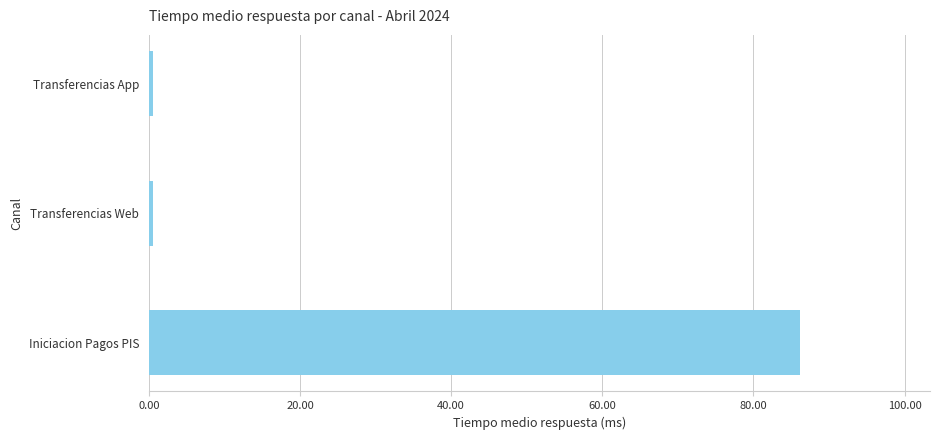

How many data points does each series have?

3